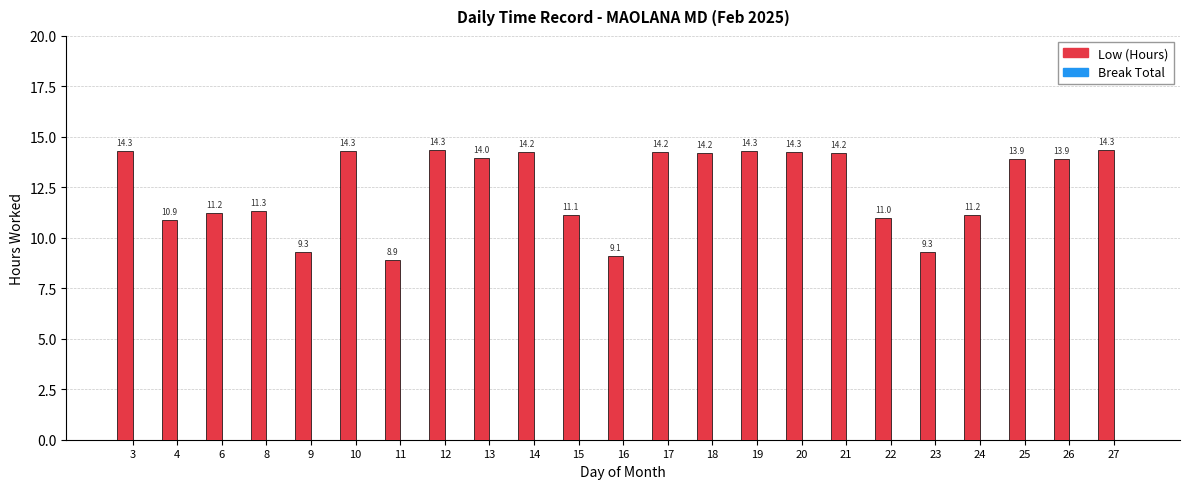

At which label does the data first exceed 13?

3